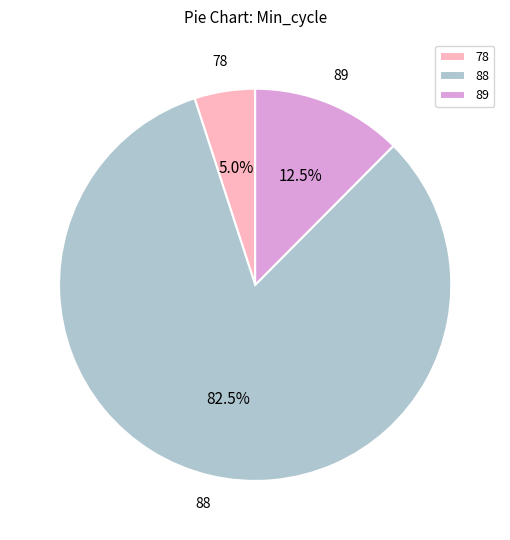

What is the majority slice?

88